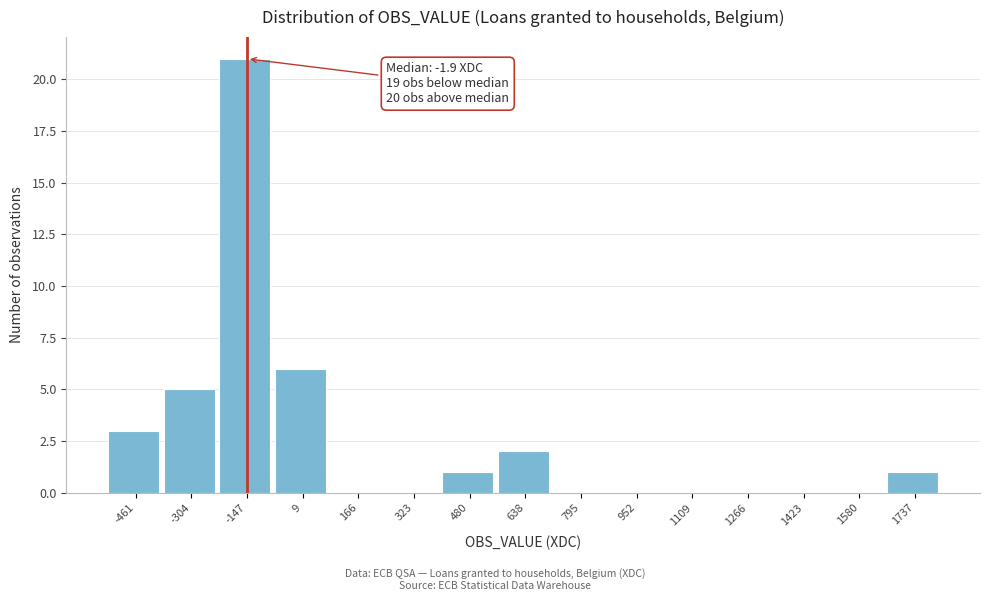

Reading left to right, transcribe all the data shown in this chart.

-461=3	-304=5	-147=21	9=6	166=0	323=0	480=1	638=2	795=0	952=0	1109=0	1266=0	1423=0	1580=0	1737=1